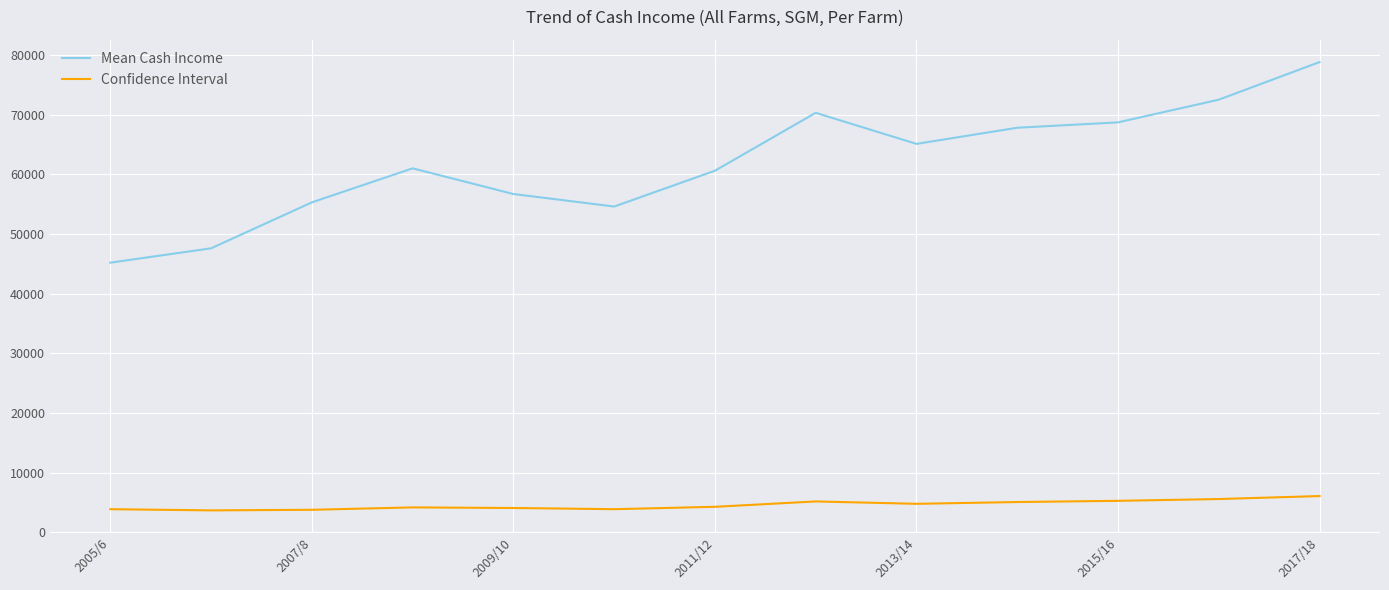

Which series has the largest range (max minus min)?

Mean Cash Income